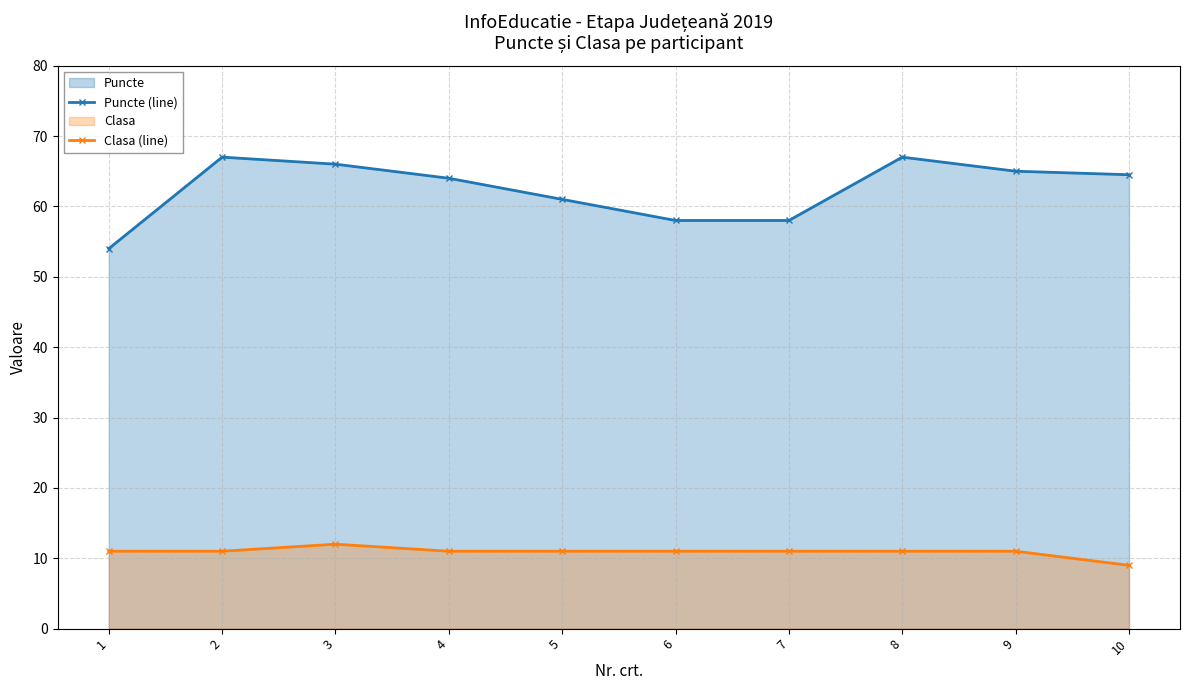

How many values in the Puncte (line) series exceed 64?

5